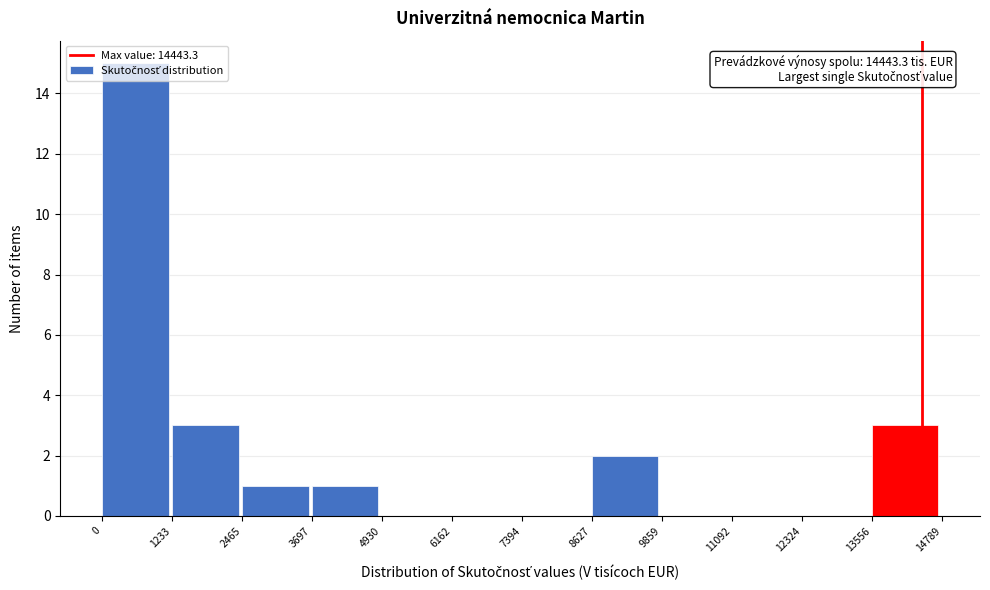

Over which range of the x-axis is the bar tallest?

0 to 1233